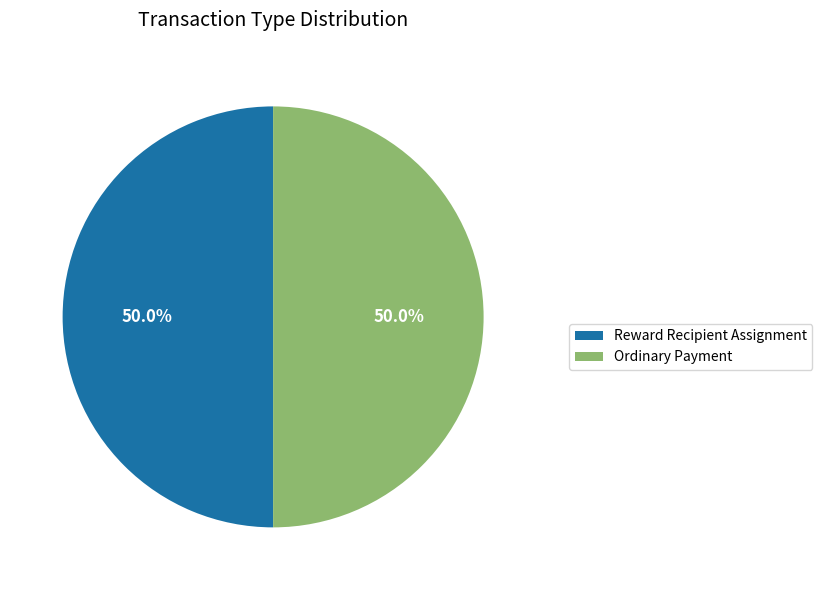

What is the ratio of the value at Reward Recipient Assignment to the value at Ordinary Payment?

1.0